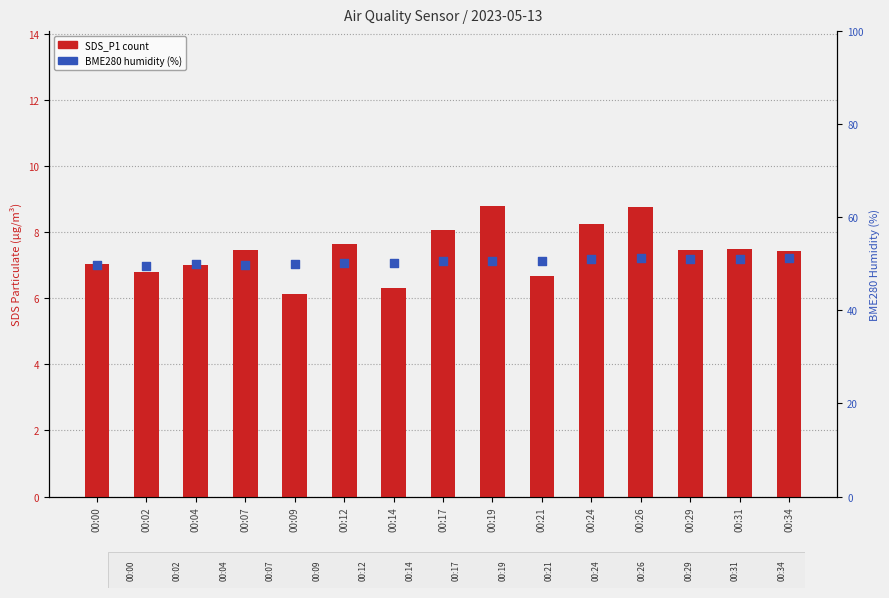

What is the total value across all series at 00:19?

59.3